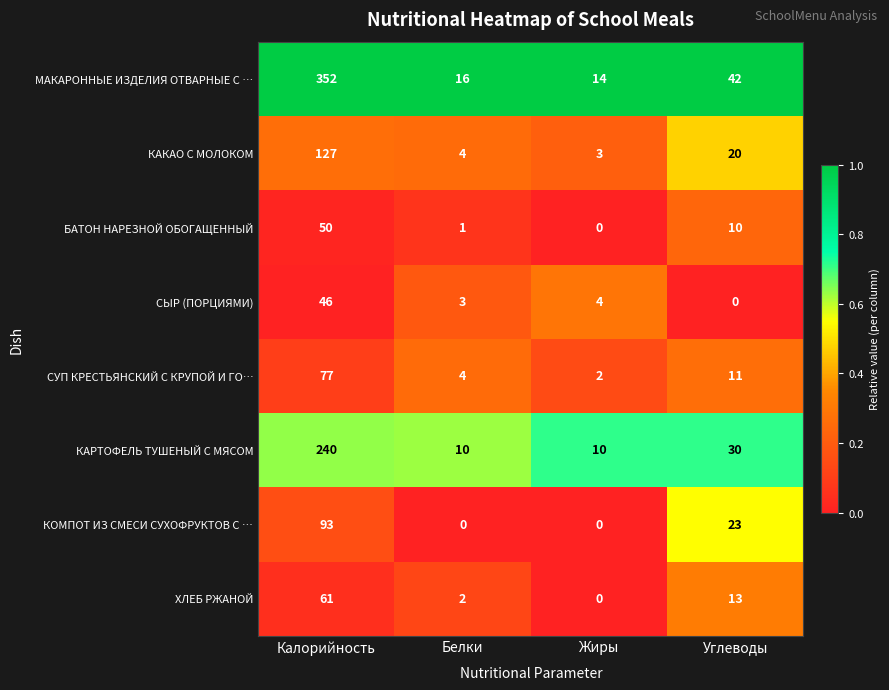

At which category is the sum across all series the highest?

Калорийность